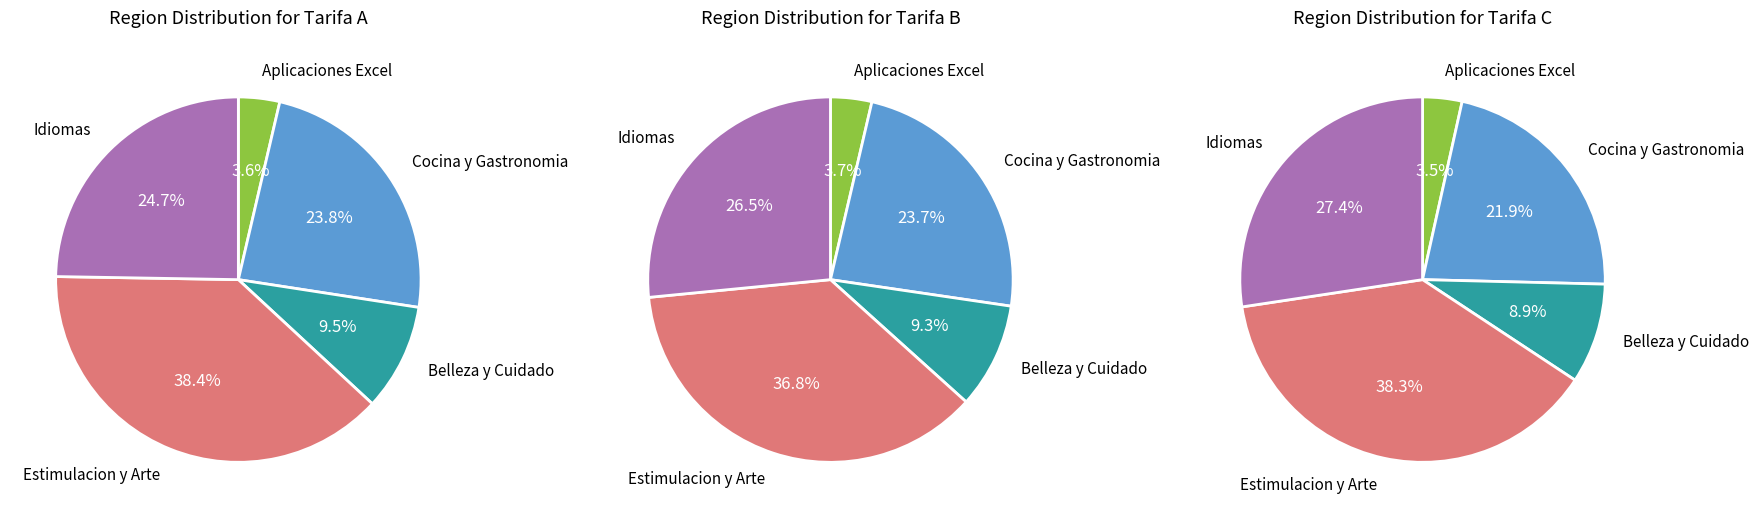

Is it true that 12 is 1% of the pie?

False